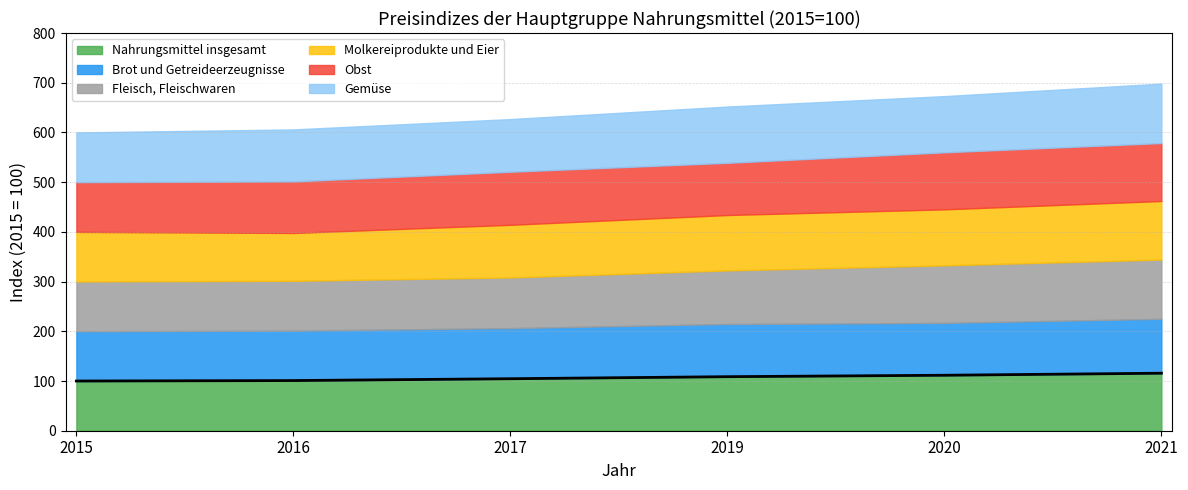

At how many categories does at least one series exceed 116?

1